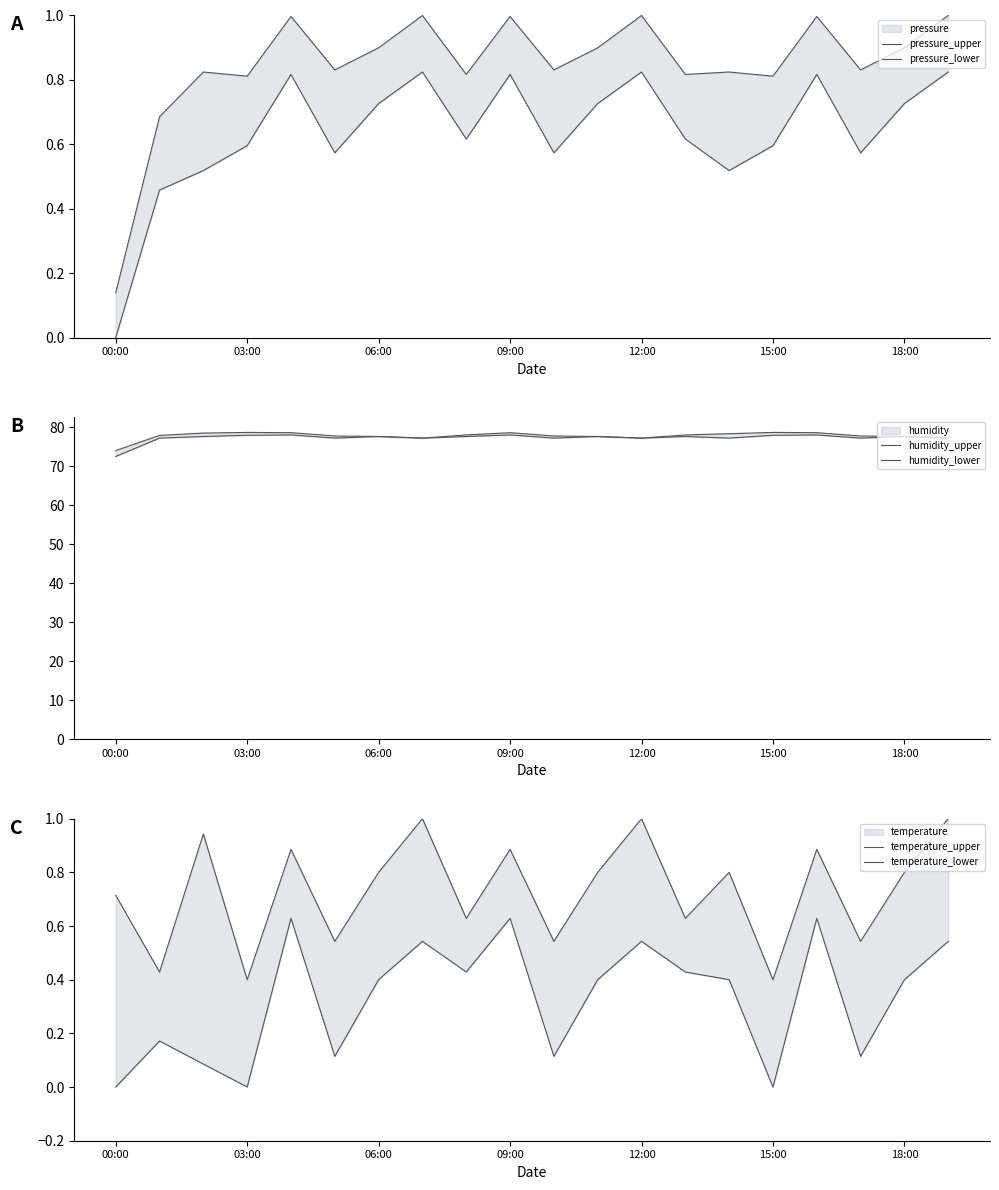

What is the value of the temperature_lower point at the 11th from the left?

0.1